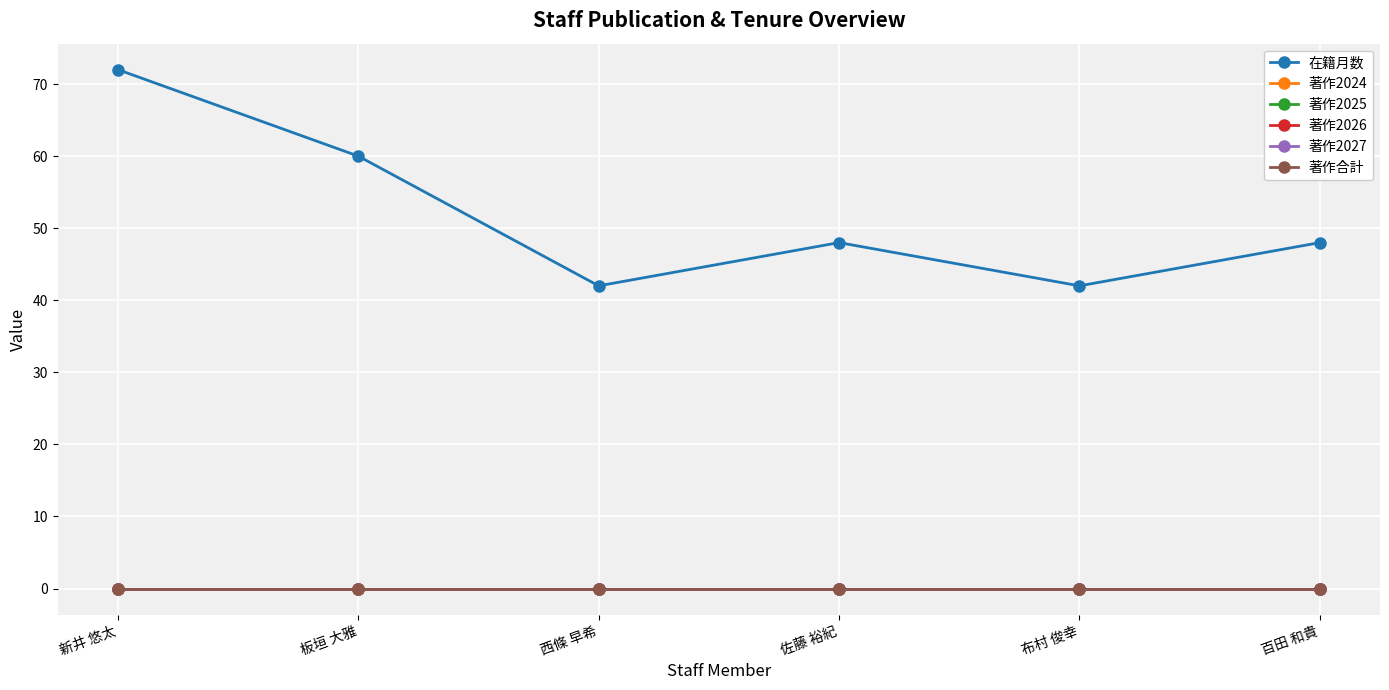

At 百田 和貴, list the series in order from largest to smallest.

在籍月数, 著作2024, 著作2025, 著作2026, 著作2027, 著作合計